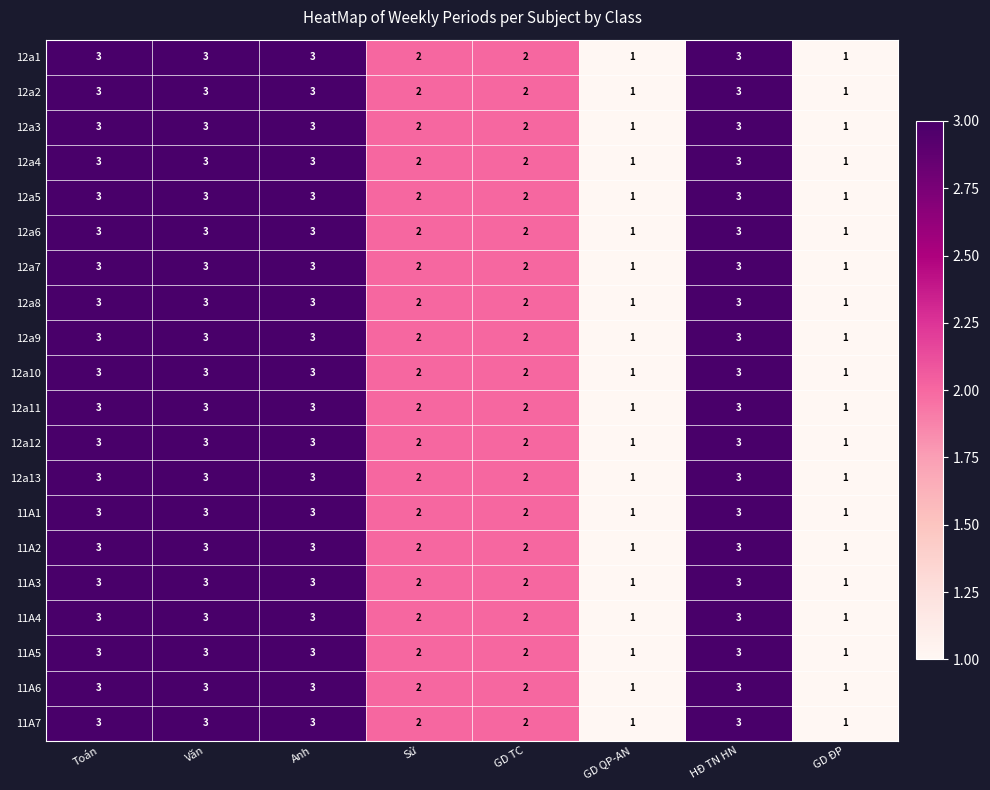

What is the approximate value of 11A5 at Toán?

3